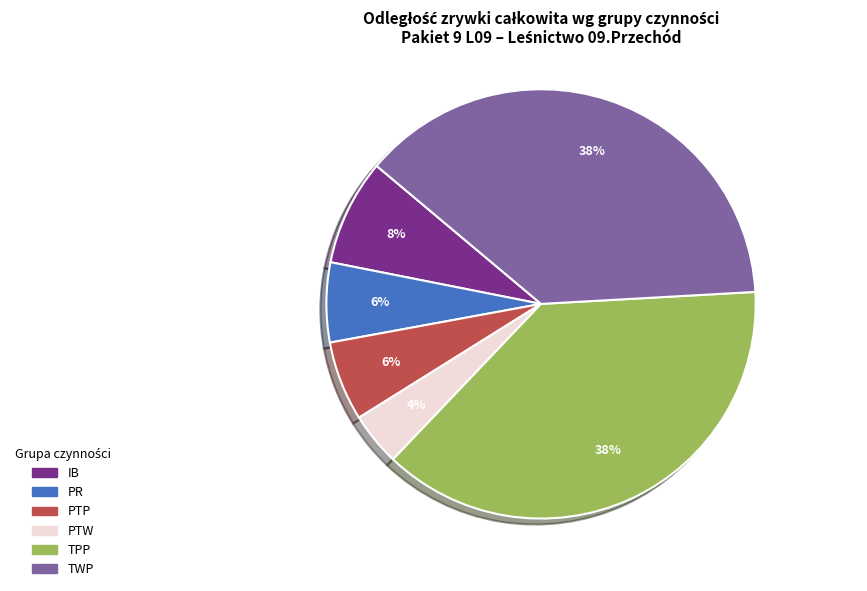

Is there any slice that represents more than half of the pie?

No